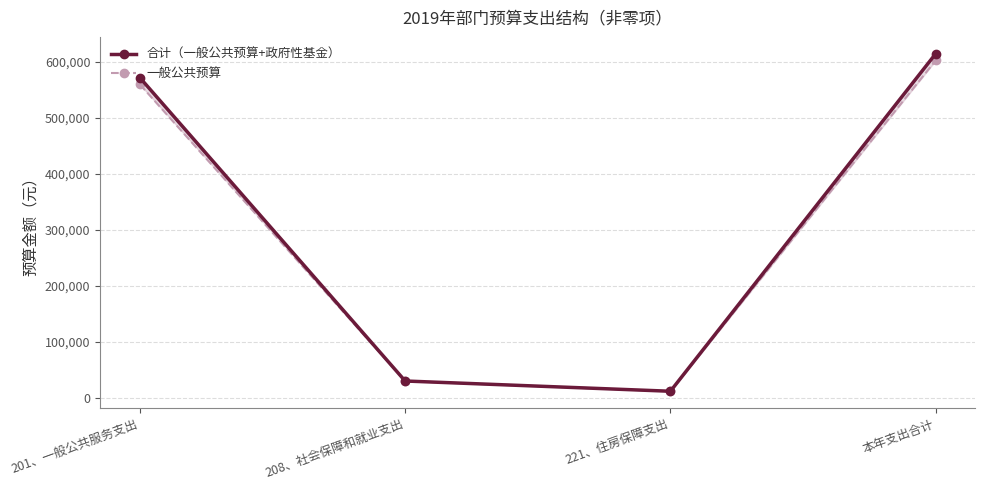

Is it true that 合计（一般公共预算+政府性基金） equals 30506.6 at 208、社会保障和就业支出?

True